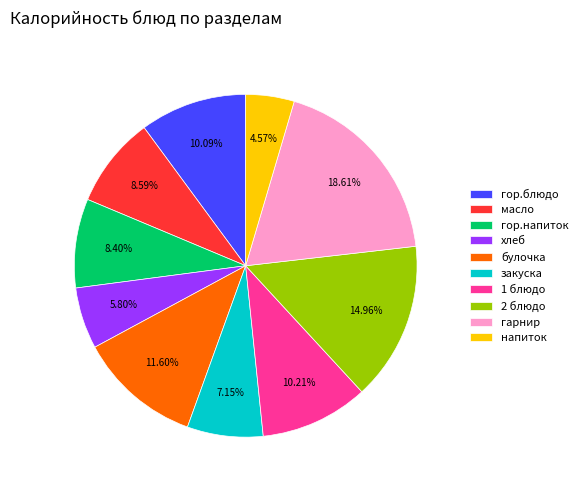

To the nearest percent, what is the average slice percentage?

10%